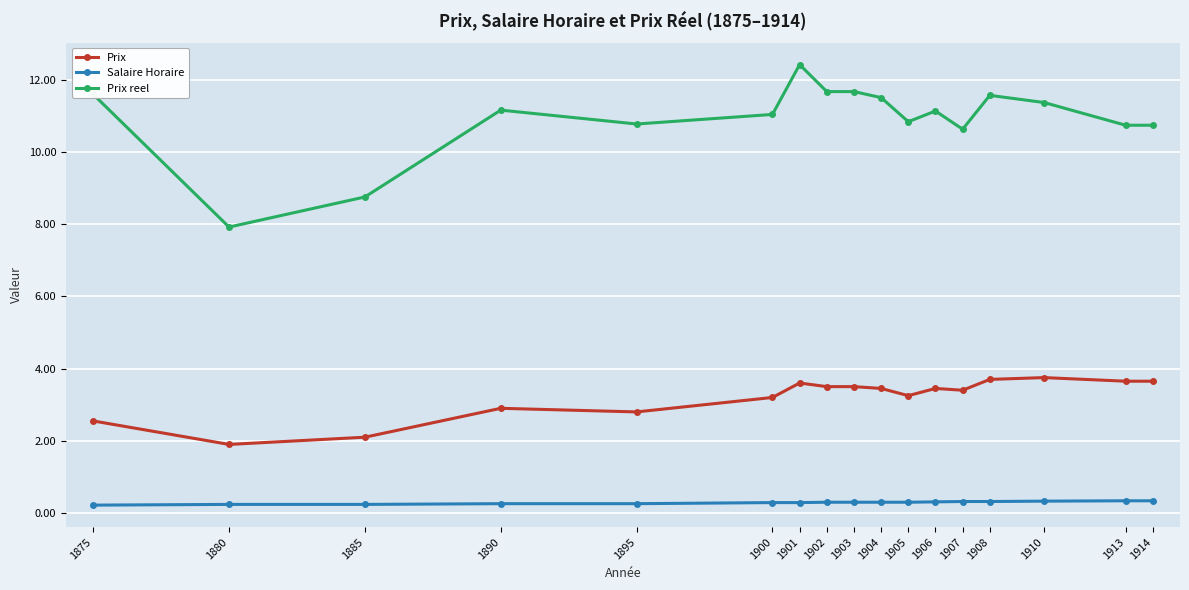

What is the greatest value displayed?

12.4